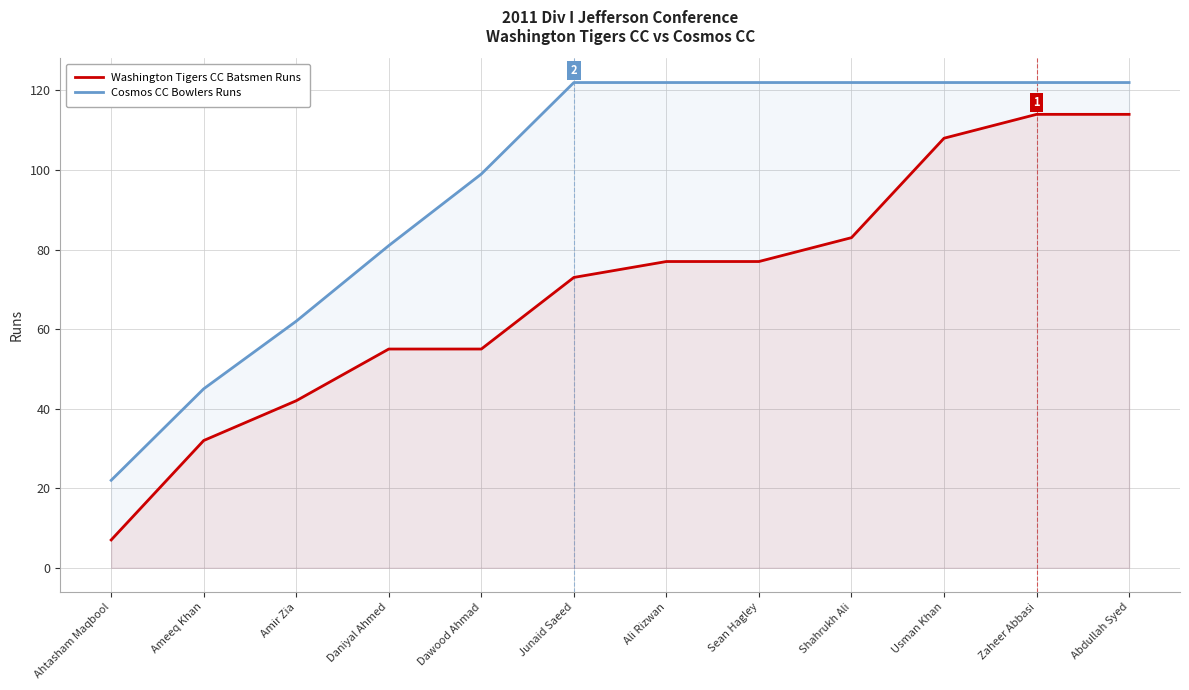

True or false: Cosmos CC Bowlers Runs and Washington Tigers CC Batsmen Runs cross at least once.

False